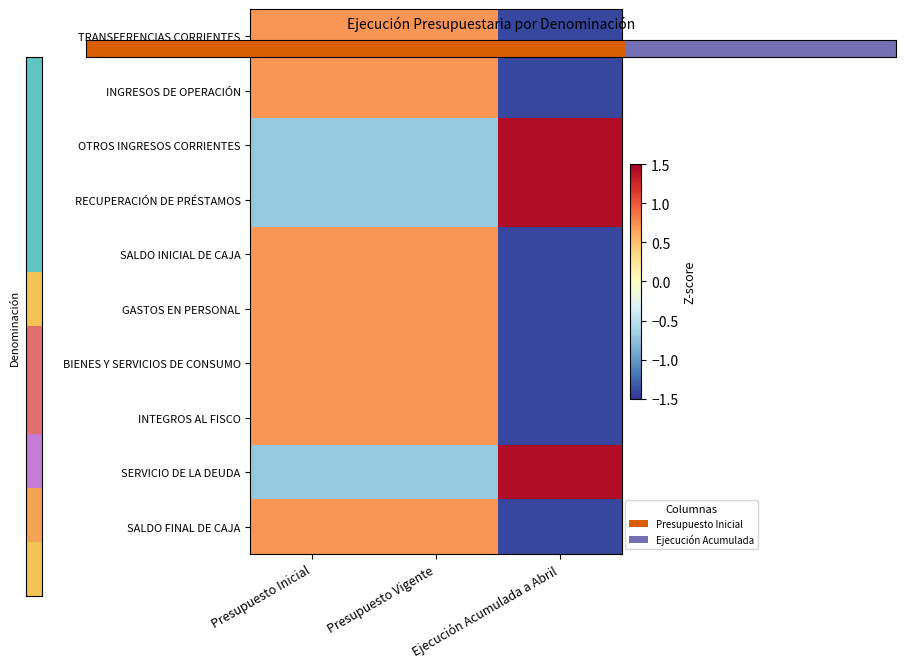

What is the smallest value displayed?

-1.4